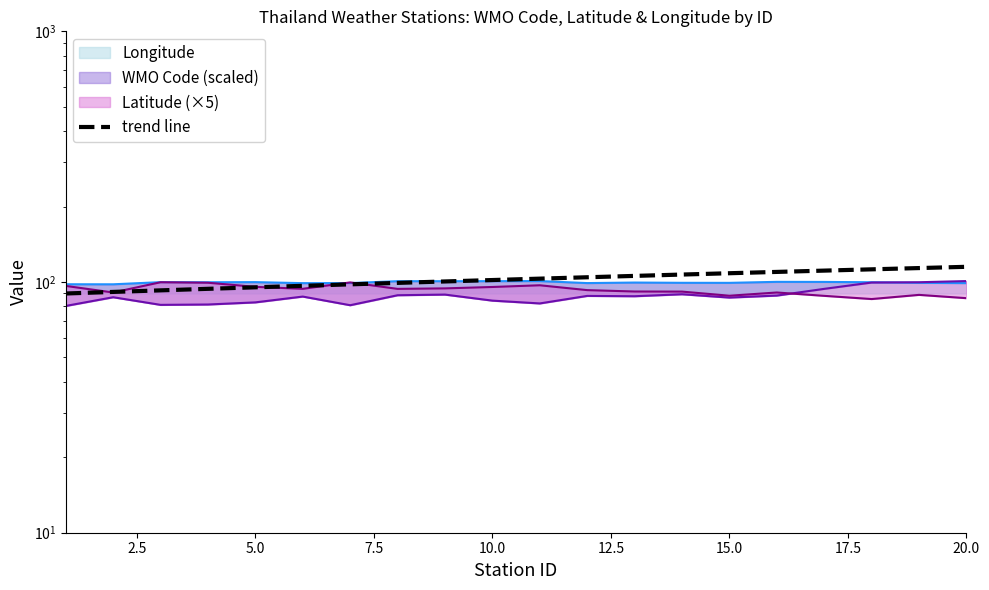

Is it true that the value at 15 is 159.1?

False